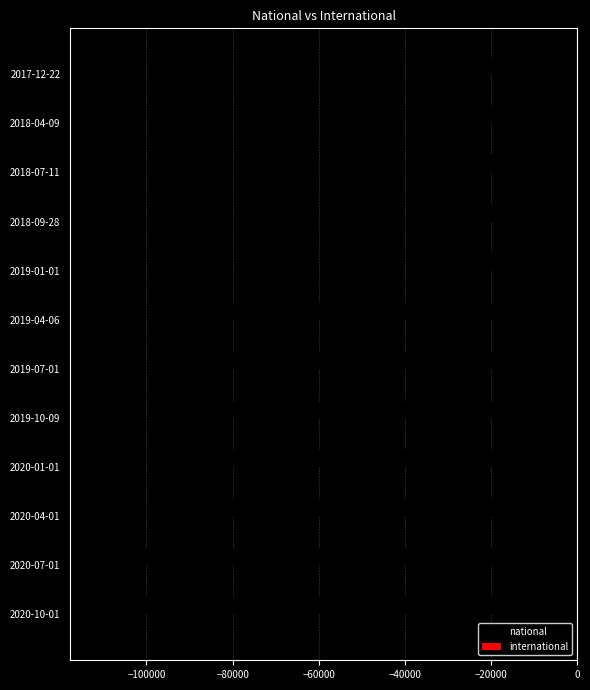

Reading bottom to top, what are all the values shown in this chart?

2020-10-01=-112091	2020-07-01=-112091	2020-04-01=-83156	2020-01-01=-83156	2019-10-09=-83156	2019-07-01=-83156	2019-04-06=-83156	2019-01-01=-38128	2018-09-28=-38128	2018-07-11=-38128	2018-04-09=-38128	2017-12-22=-38128